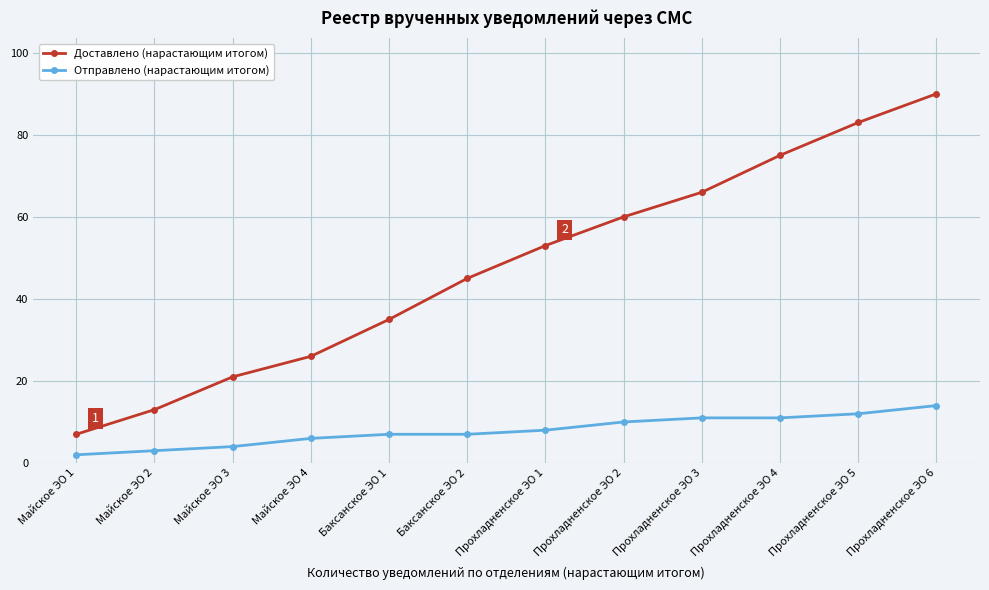

Reading left to right, extract all data points from this chart.

Доставлено (нарастающим итогом): Майское ЭО 1=7	Майское ЭО 2=13	Майское ЭО 3=21	Майское ЭО 4=26	Баксанское ЭО 1=35	Баксанское ЭО 2=45	Прохладненское ЭО 1=53	Прохладненское ЭО 2=60	Прохладненское ЭО 3=66	Прохладненское ЭО 4=75	Прохладненское ЭО 5=83	Прохладненское ЭО 6=90
Отправлено (нарастающим итогом): Майское ЭО 1=2	Майское ЭО 2=3	Майское ЭО 3=4	Майское ЭО 4=6	Баксанское ЭО 1=7	Баксанское ЭО 2=7	Прохладненское ЭО 1=8	Прохладненское ЭО 2=10	Прохладненское ЭО 3=11	Прохладненское ЭО 4=11	Прохладненское ЭО 5=12	Прохладненское ЭО 6=14